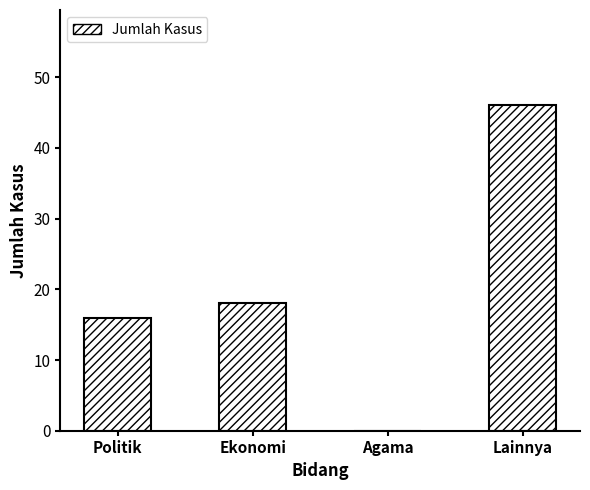

At which label is the value closest to 23?

Ekonomi